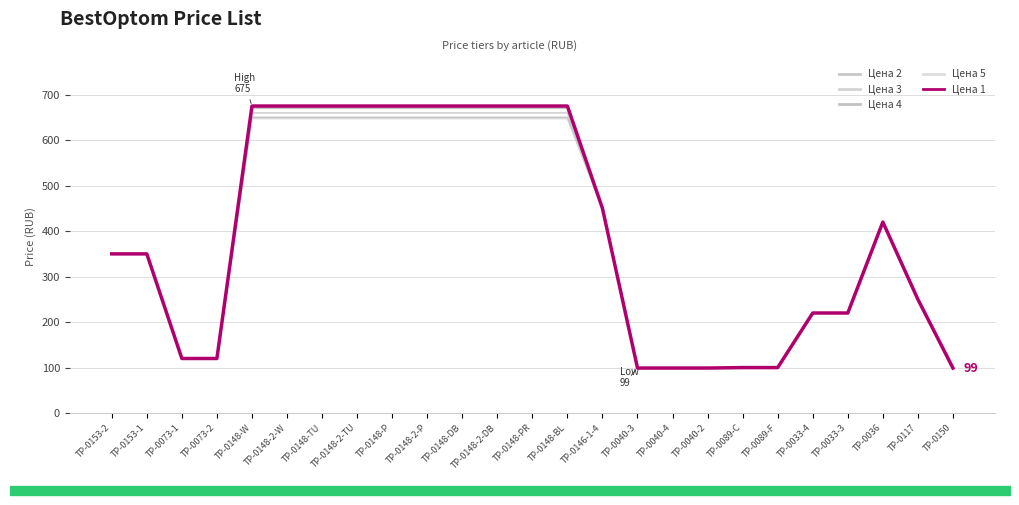

How many lines are shown in the chart?

5